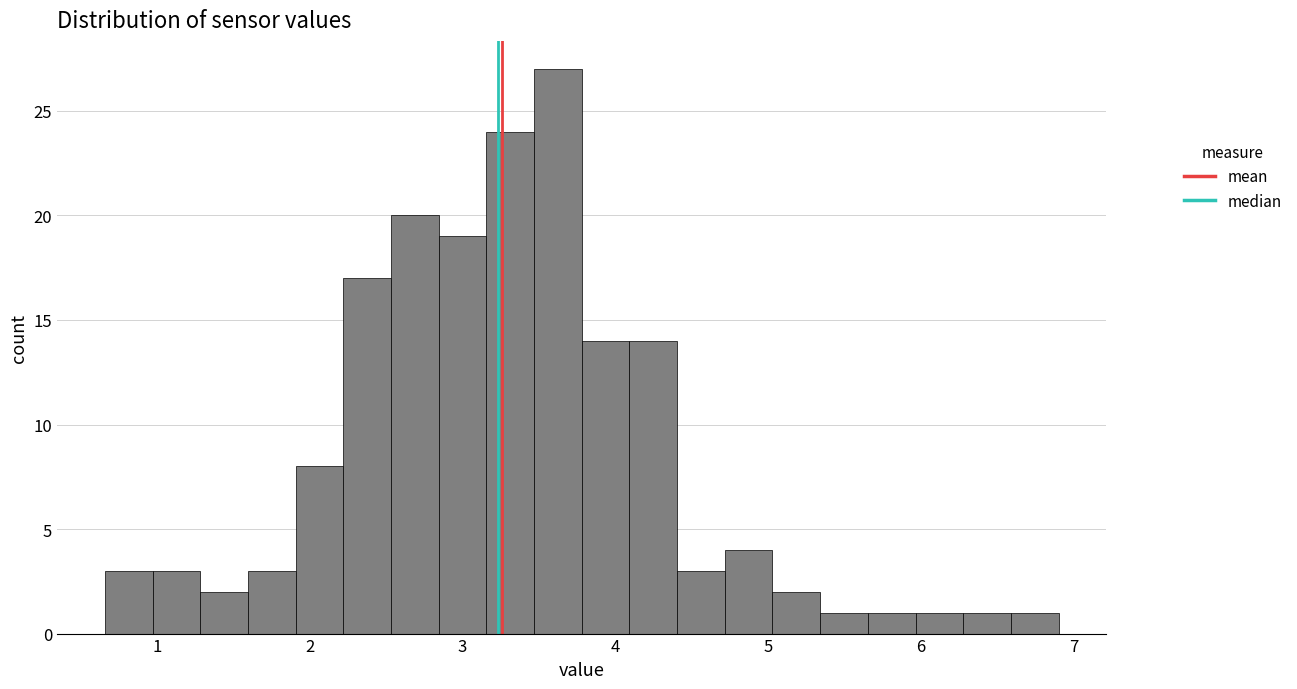

Read against the x-axis, roughly where is the centre of the tallest bar?

3.6